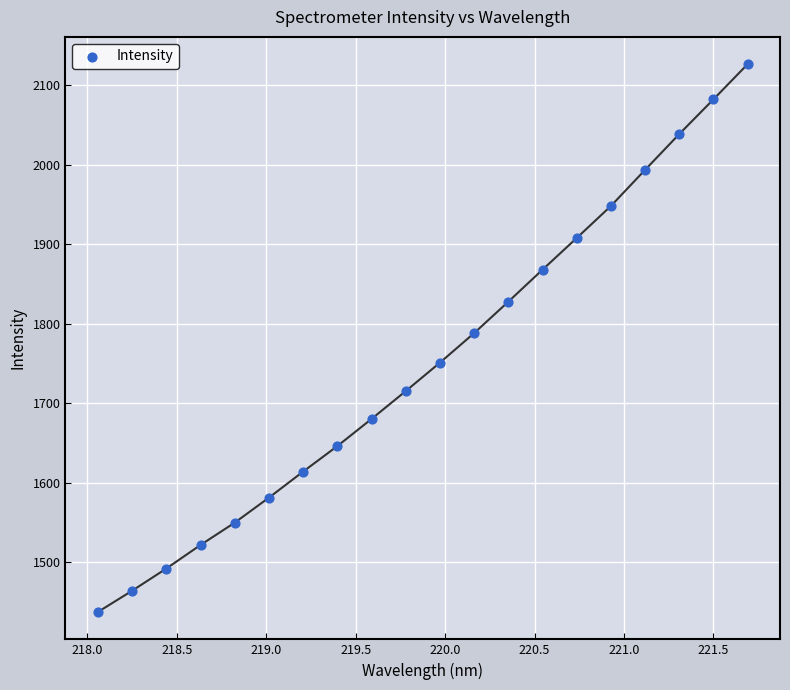

What is the range of Y values (max minus min)?

689.4